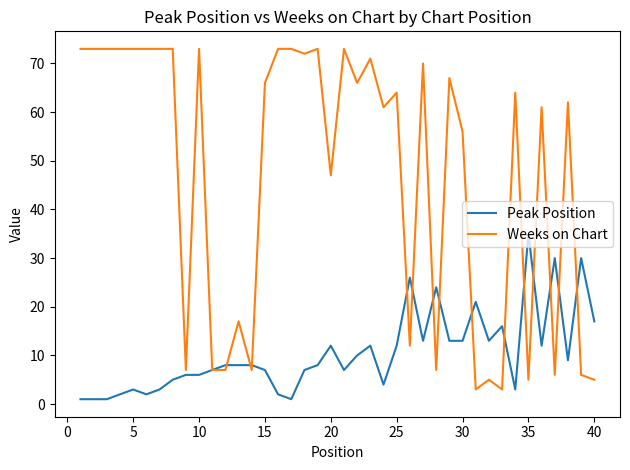

Reading left to right, transcribe all the data shown in this chart.

Peak Position: 1	1	1	2	3	2	3	5	6	6	7	8	8	8	7	2	1	7	8	12	7	10	12	4	12	26	13	24	13	13	21	13	16	3	35	12	30	9	30	17
Weeks on Chart: 73	73	73	73	73	73	73	73	7	73	7	7	17	7	66	73	73	72	73	47	73	66	71	61	64	12	70	7	67	56	3	5	3	64	5	61	6	62	6	5